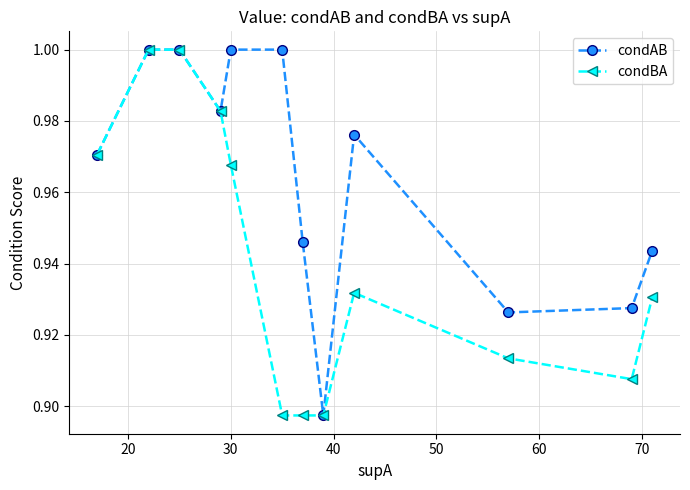

List the series in order of their overall mean, lowest first.

condBA, condAB